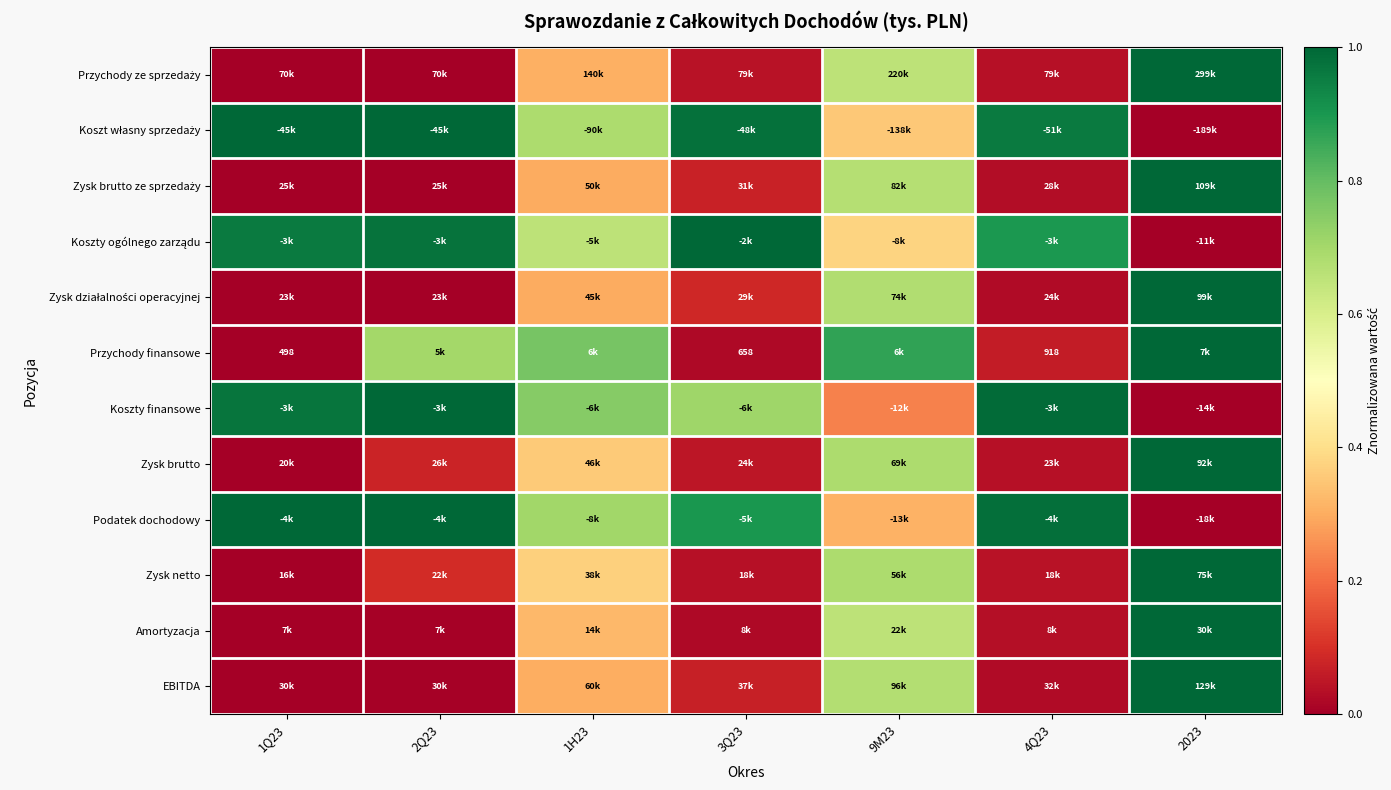

The Koszty finansowe series shows 0.1 at 9M23. True or false?

False